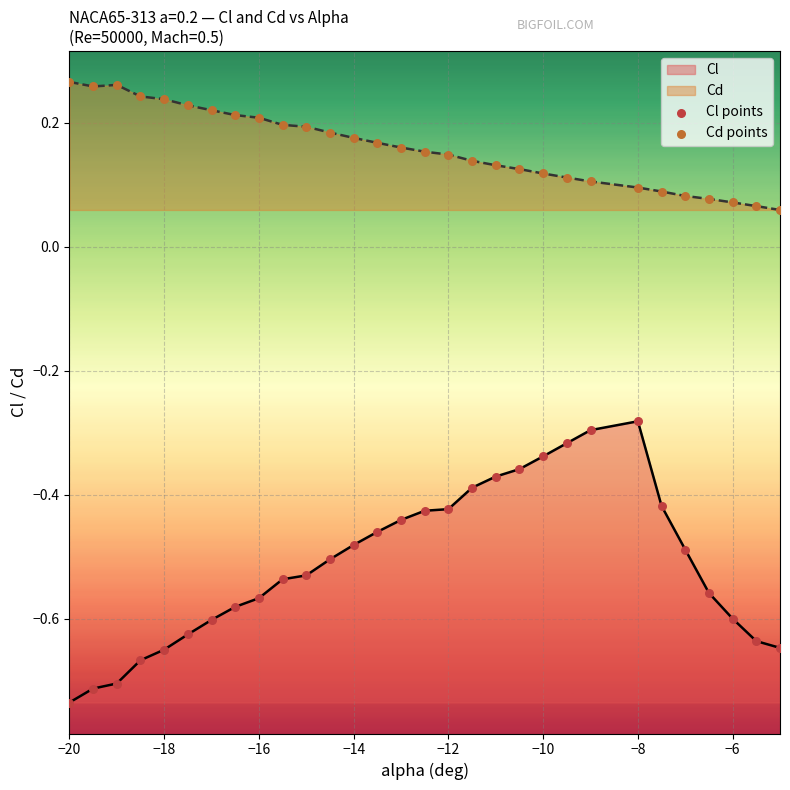

Which series contains the highest Y value?

Cd points